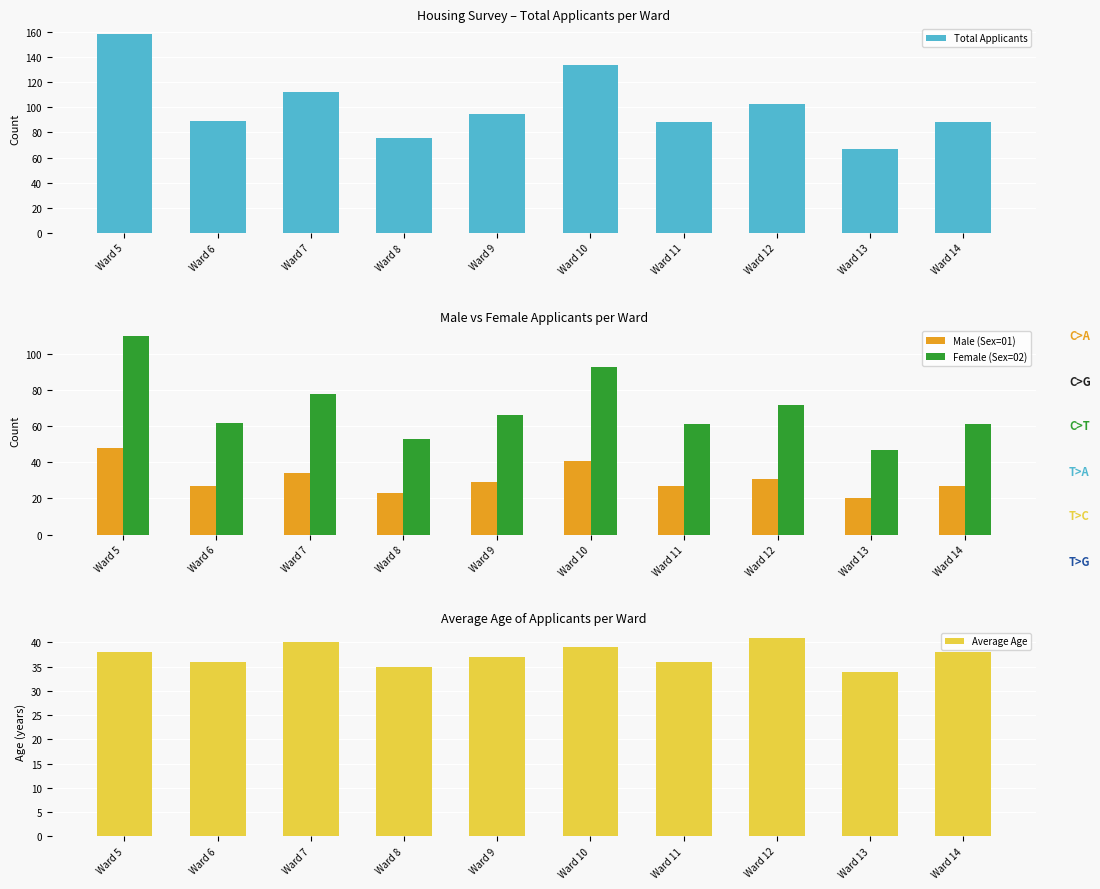

Which has a higher value, Ward 6 or Ward 11?

Ward 6